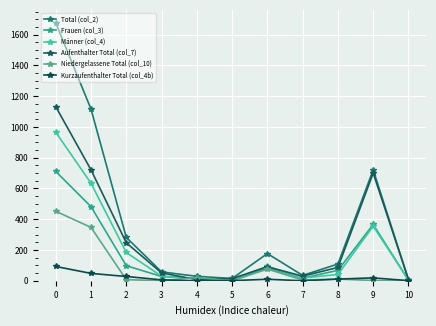

Reading left to right, extract all data points from this chart.

Total (col_2): 0=1677	1=1116	2=282	3=58	4=29	5=15	6=177	7=35	8=109	9=721	10=8
Frauen (col_3): 0=711	1=482	2=98	3=28	4=15	5=5	6=83	7=17	8=68	9=366	10=4
Männer (col_4): 0=966	1=634	2=184	3=30	4=14	5=10	6=94	7=18	8=41	9=355	10=4
Aufenthalter Total (col_7): 0=1132	1=721	2=247	3=51	4=8	5=14	6=91	7=30	8=87	9=700	10=7
Niedergelassene Total (col_10): 0=452	1=347	2=7	3=1	4=21	5=0	6=76	7=5	8=11	9=2	10=0
Kurzaufenthalter Total (col_4b): 0=93	1=48	2=28	3=6	4=0	5=1	6=10	7=0	8=11	9=19	10=1